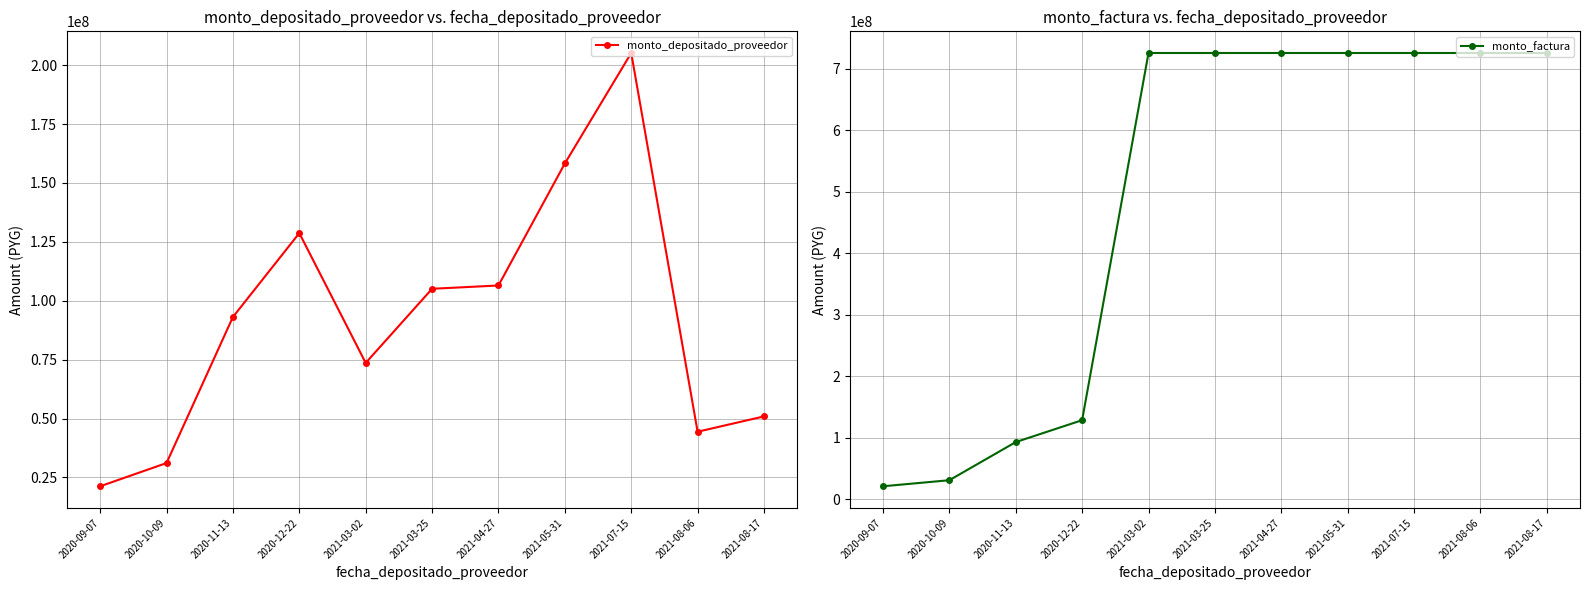

What is the approximate value of monto_depositado_proveedor at 2021-05-31?

158273027